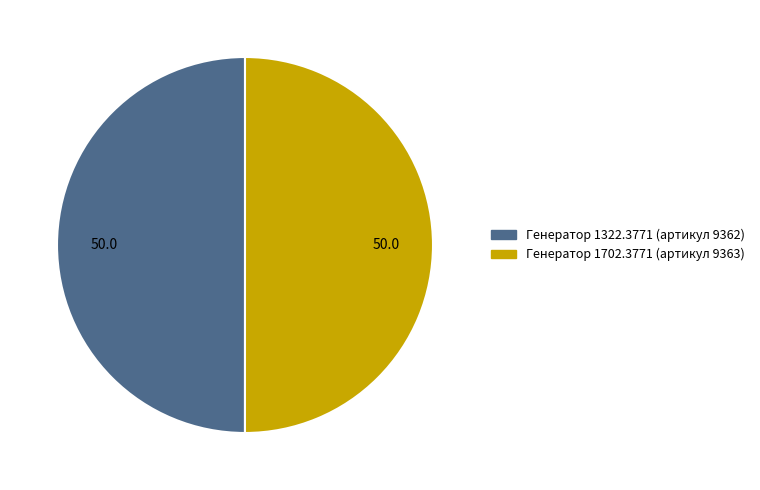

The Генератор 1702.3771 slice represents 64% of the pie. True or false?

False